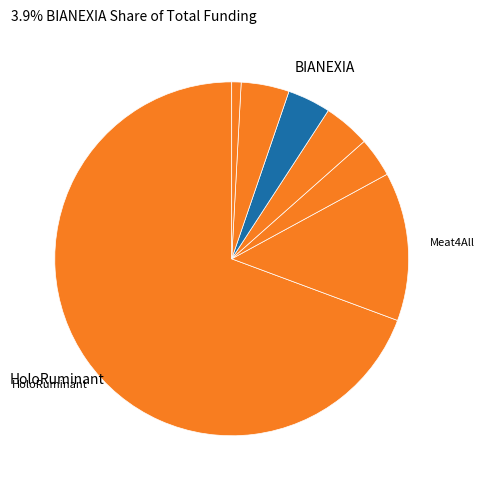

To the nearest percent, what is the difference between the largest and smallest slice percentages?

68%